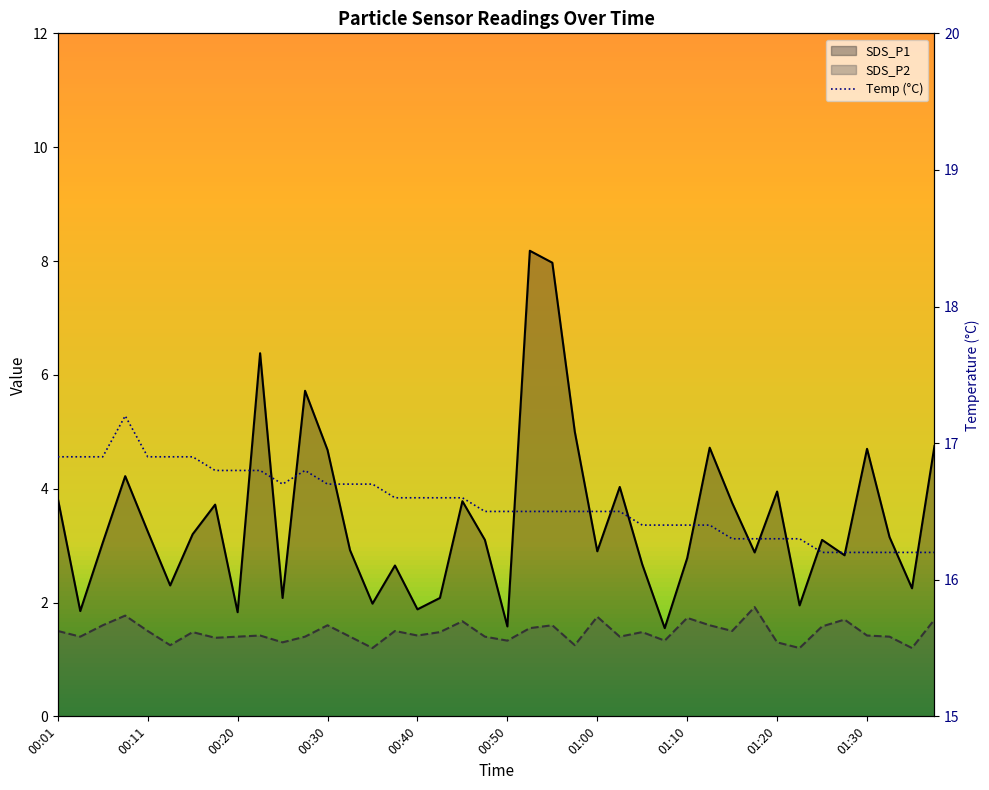

How many categories are shown in the chart?

40